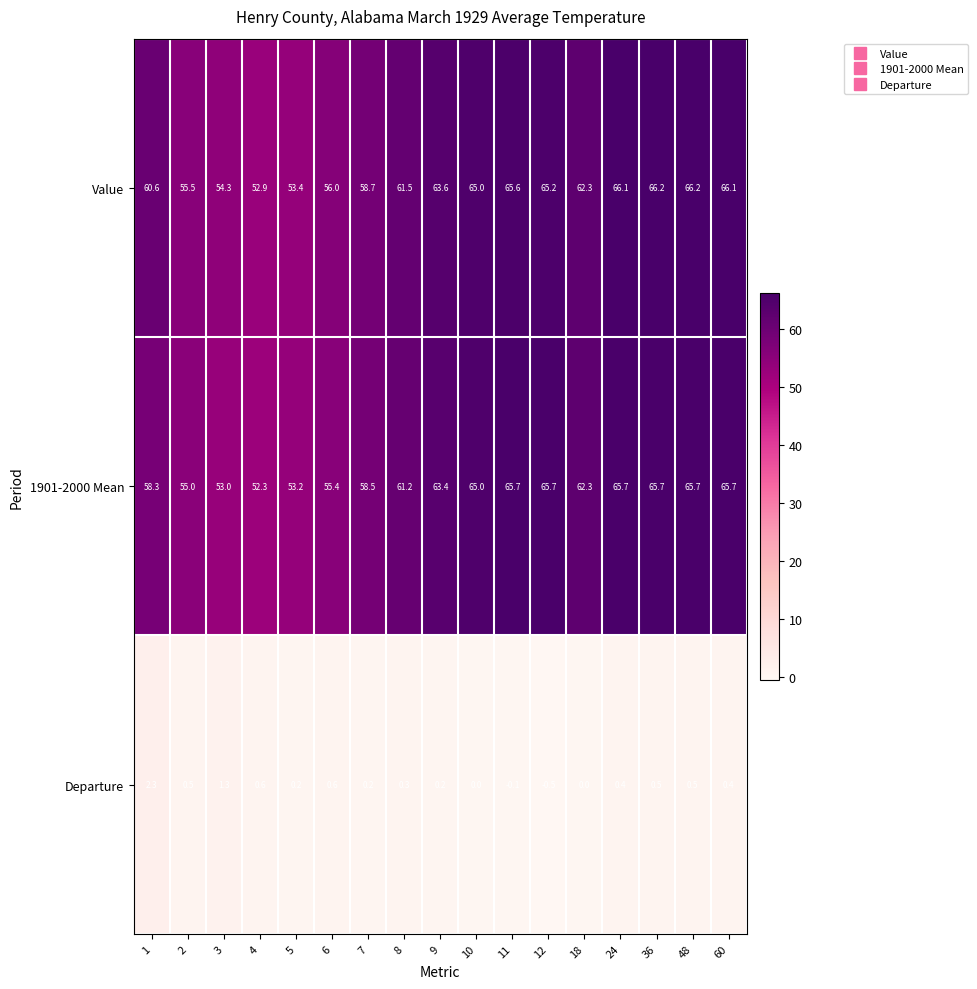

How many distinct data groups are displayed?

3